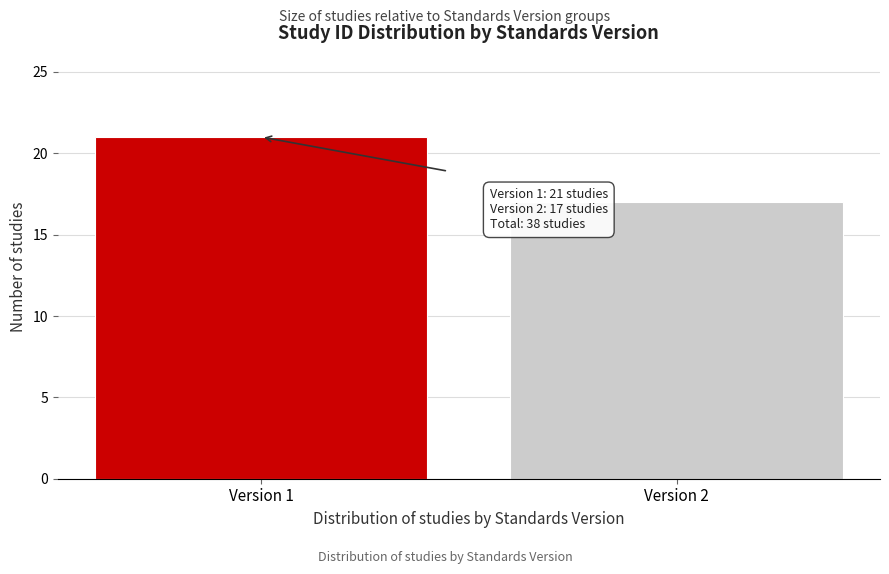

Reading right to left, what are all the values shown in this chart?

Version 2=17	Version 1=21